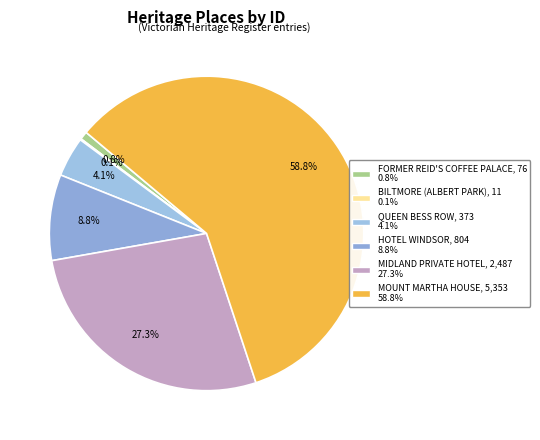

The QUEEN BESS ROW slice represents 4% of the pie. True or false?

True